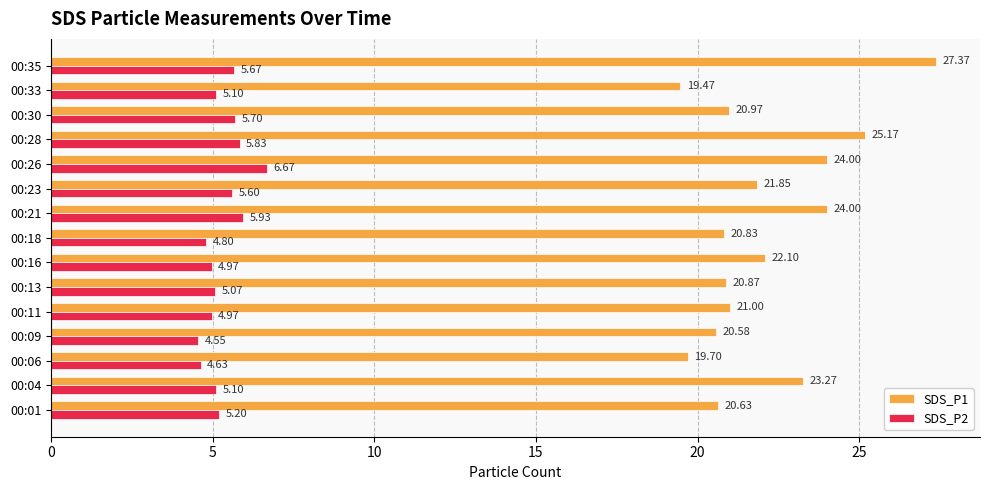

What is the sum of the SDS_P2 values at 00:18 and 00:06?

9.4